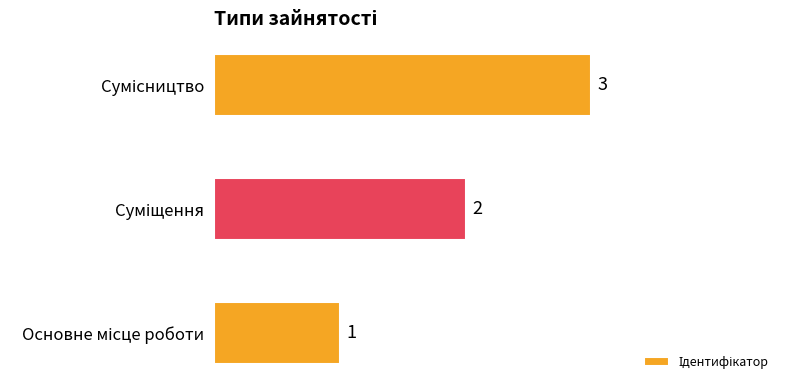

What is the sum of all values?

6